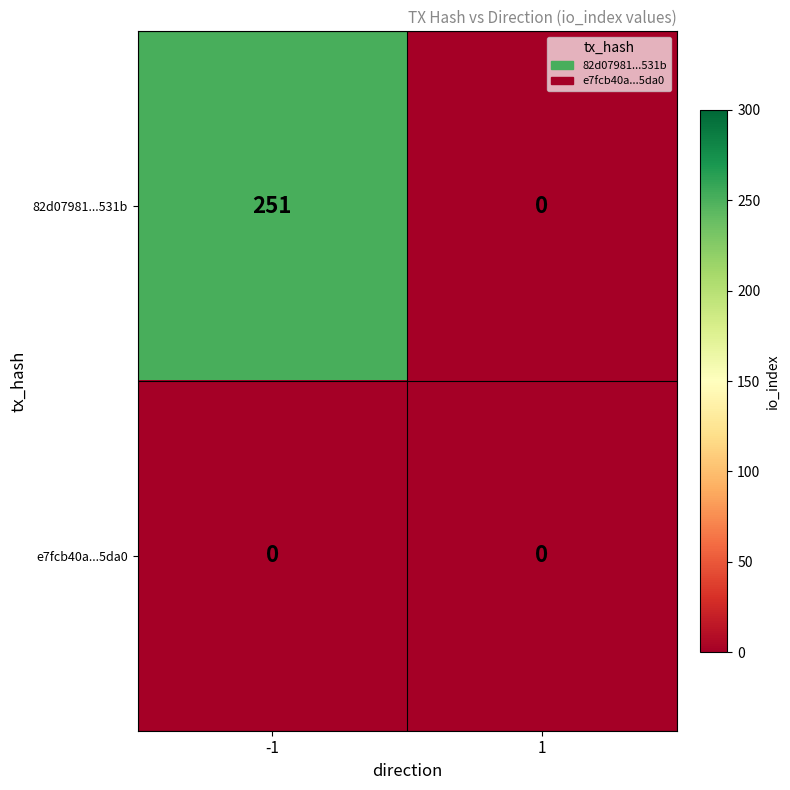

List the series in order of their peak value, highest first.

82d07981...531b, e7fcb40a...5da0